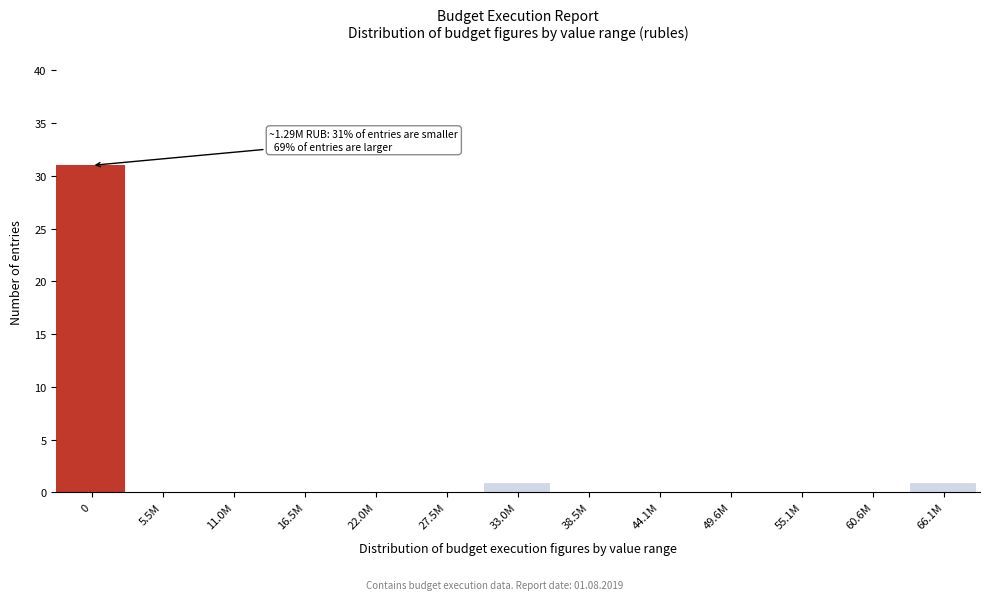

Reading left to right, transcribe all the data shown in this chart.

0=31	5.5M=0	11.0M=0	16.5M=0	22.0M=0	27.5M=0	33.0M=1	38.5M=0	44.1M=0	49.6M=0	55.1M=0	60.6M=0	66.1M=1